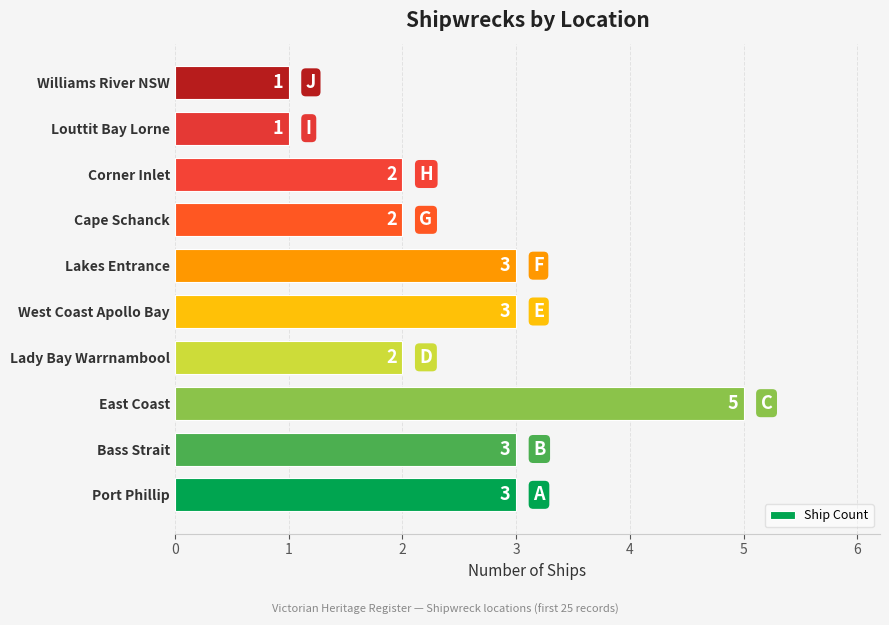

Is it true that the value at Louttit Bay Lorne is 1?

True